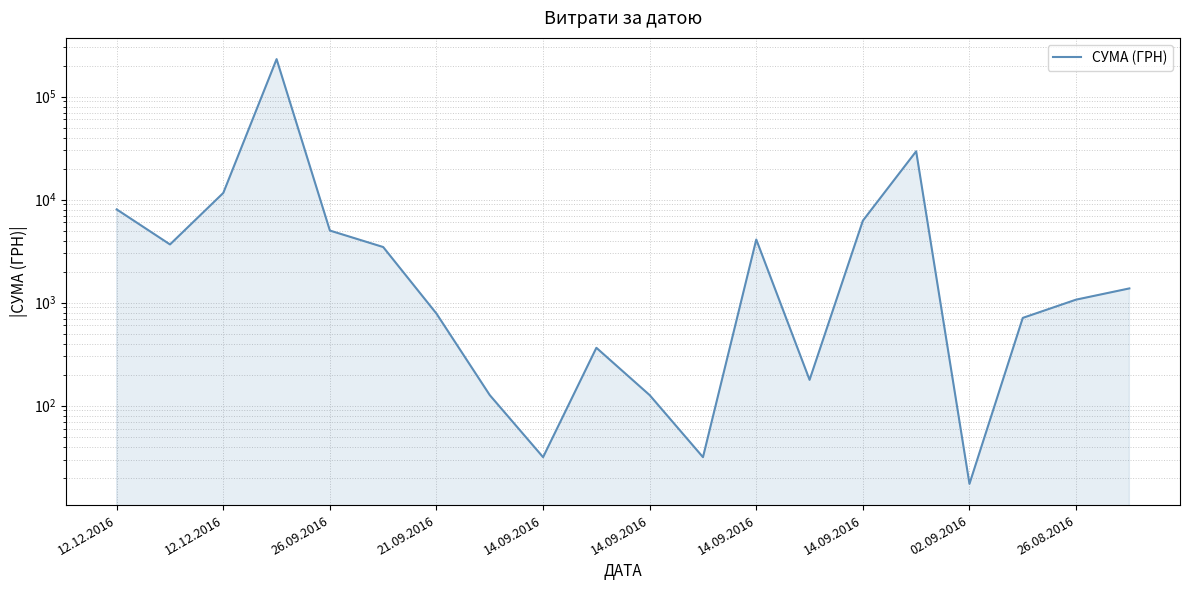

Count the number of categories in the chart.

20